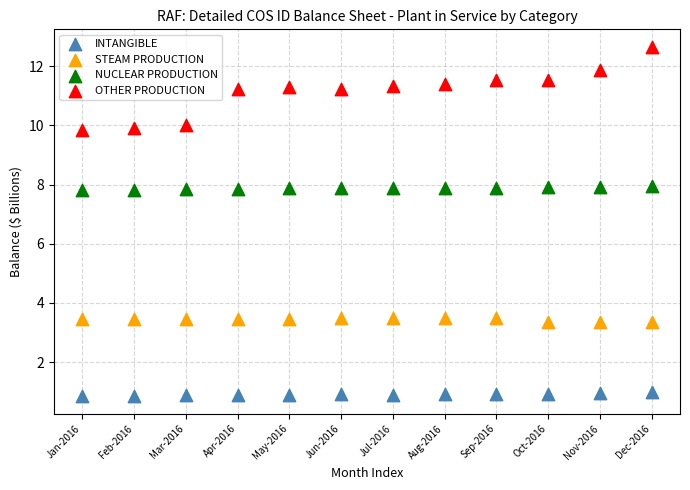

Which series reaches the maximum Y coordinate?

OTHER PRODUCTION